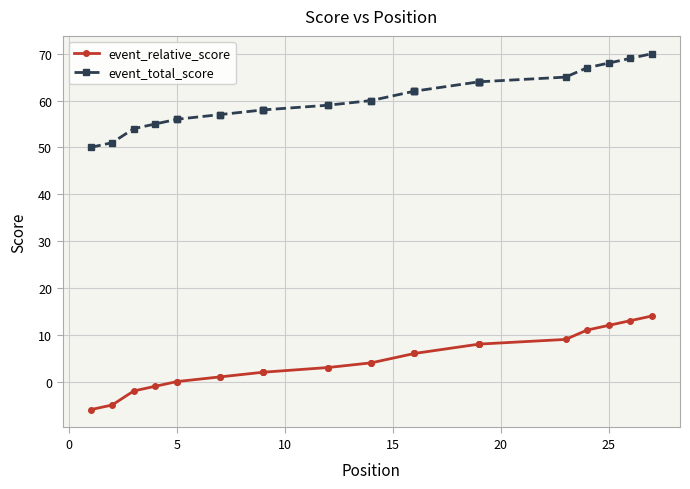

True or false: event_relative_score and event_total_score intersect in this chart.

False